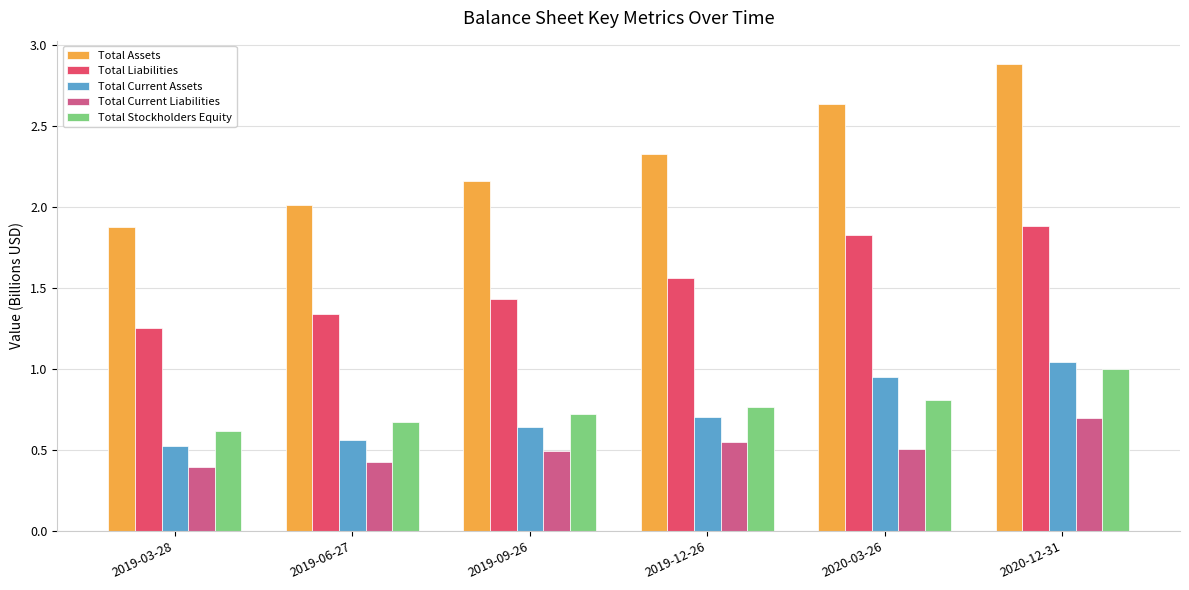

Count the number of data series in this chart.

5